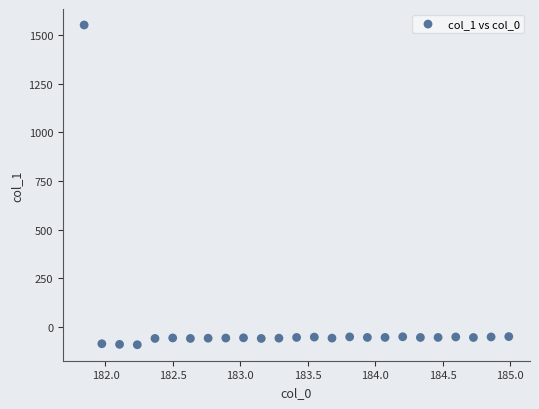

What is the range of Y values (max minus min)?

1647.4